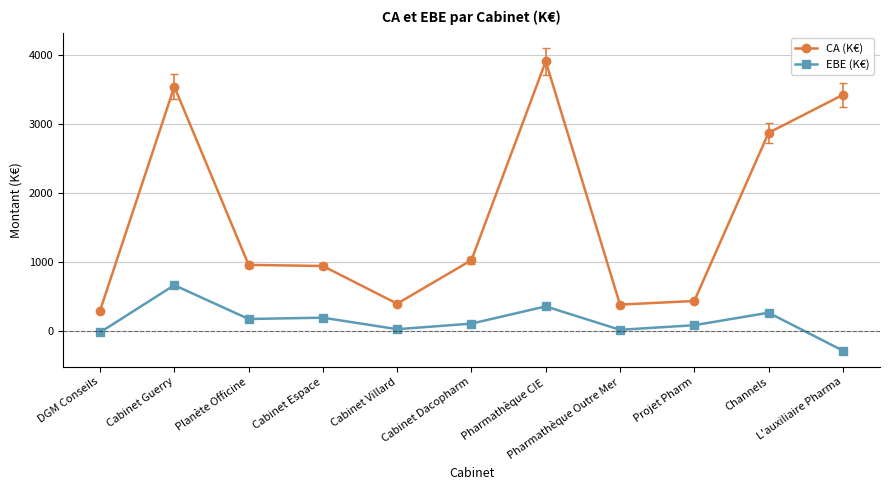

Which series has the largest total across all categories?

CA (K€)